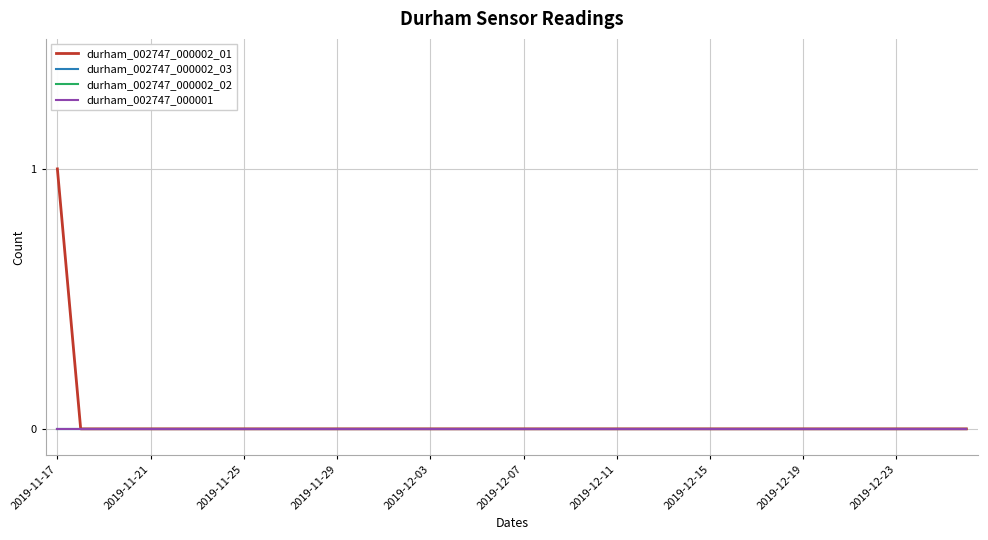

At which category is the sum across all series the highest?

2019-11-17